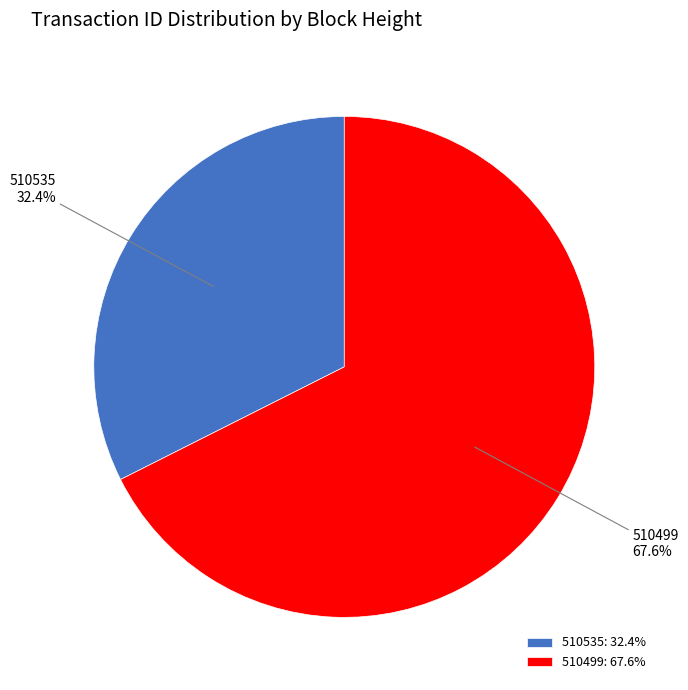

How many segments does this pie chart have?

2